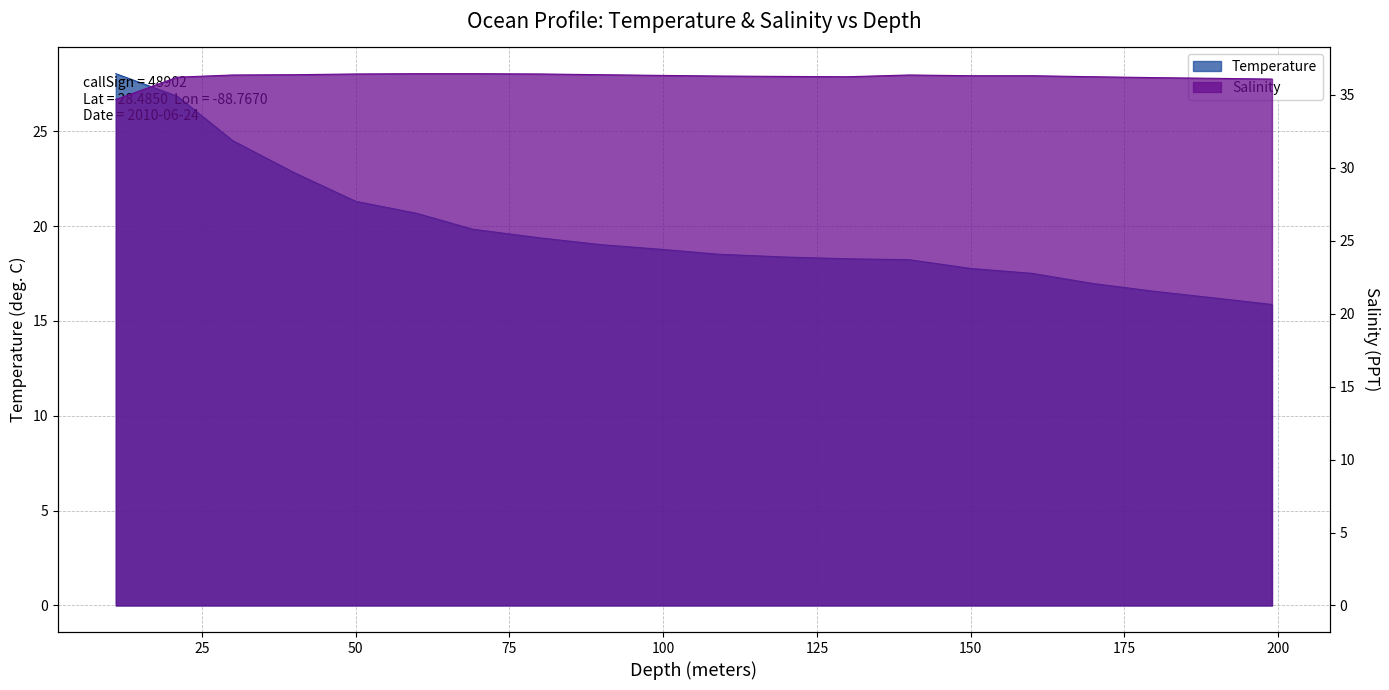

Reading left to right, list all the values displayed in this chart.

Temperature: 11=28.0	21=26.9	30=24.5	40=22.8	50=21.3	60=20.7	69=19.8	80=19.4	90=19.0	100=18.8	109=18.5	120=18.4	130=18.3	140=18.2	150=17.8	160=17.5	170=17.0	180=16.6	190=16.2	199=15.9
Salinity: 11=34.7	21=36.2	30=36.4	40=36.4	50=36.4	60=36.5	69=36.5	80=36.4	90=36.4	100=36.3	109=36.3	120=36.3	130=36.2	140=36.4	150=36.3	160=36.3	170=36.2	180=36.2	190=36.1	199=36.1